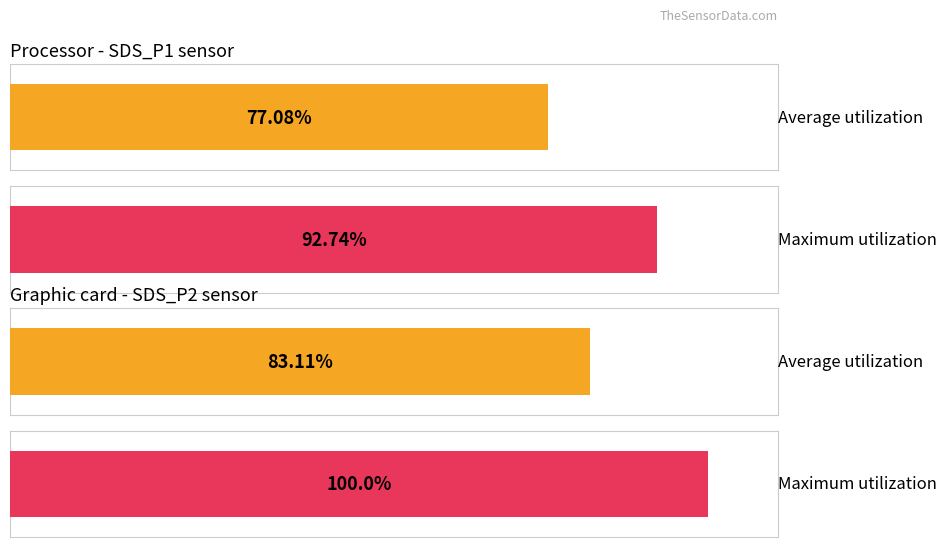

How many series are shown in this chart?

2